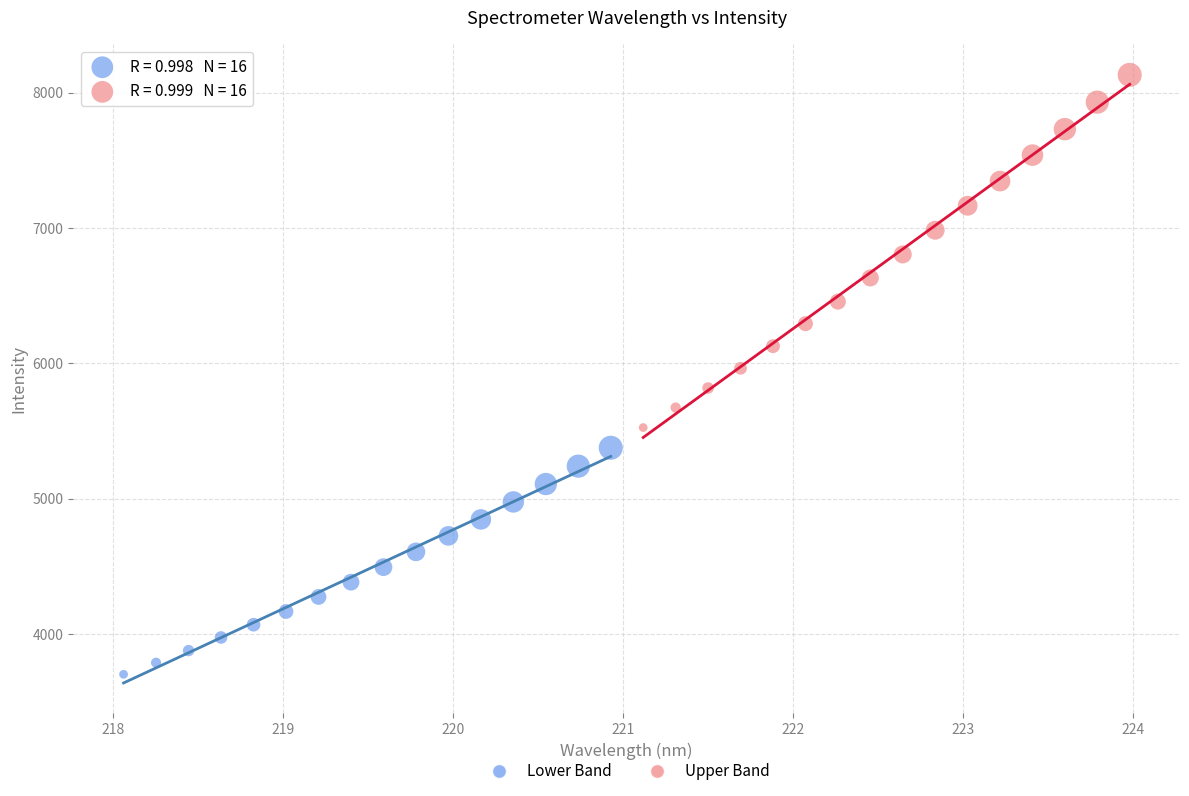

Which series has the largest Y range (max minus min)?

Upper Band